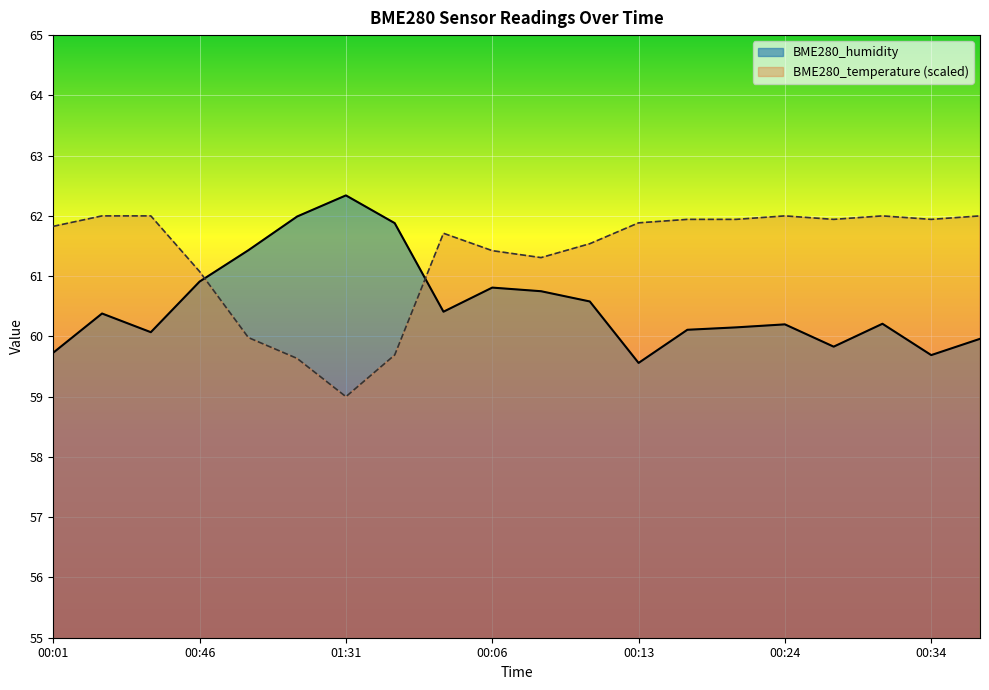

Which category has the lowest value in the BME280_humidity series?

00:13